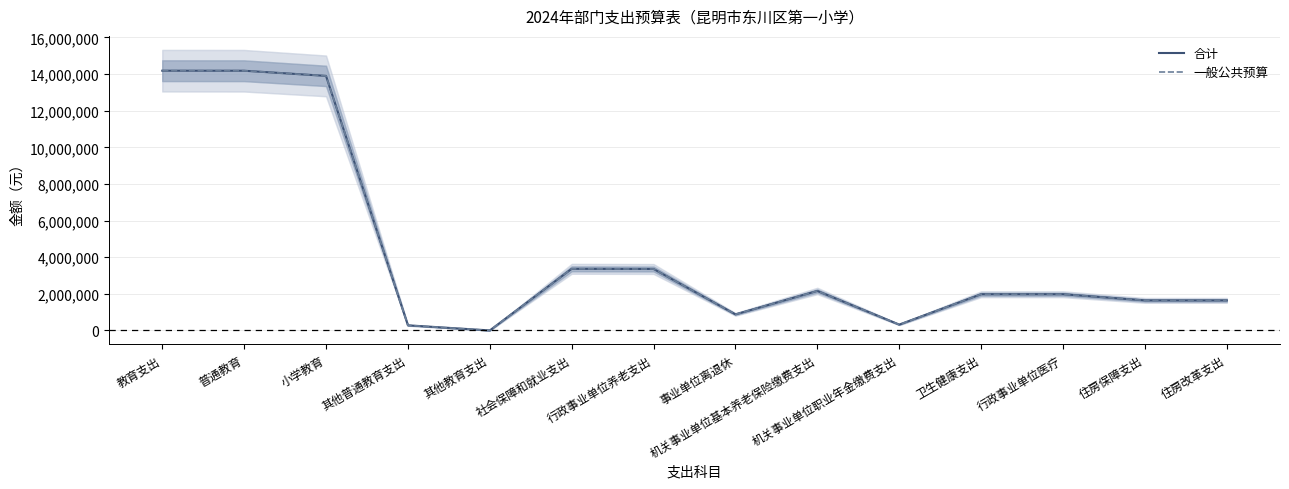

Rank the series at 普通教育 from lowest to highest value.

合计, 一般公共预算